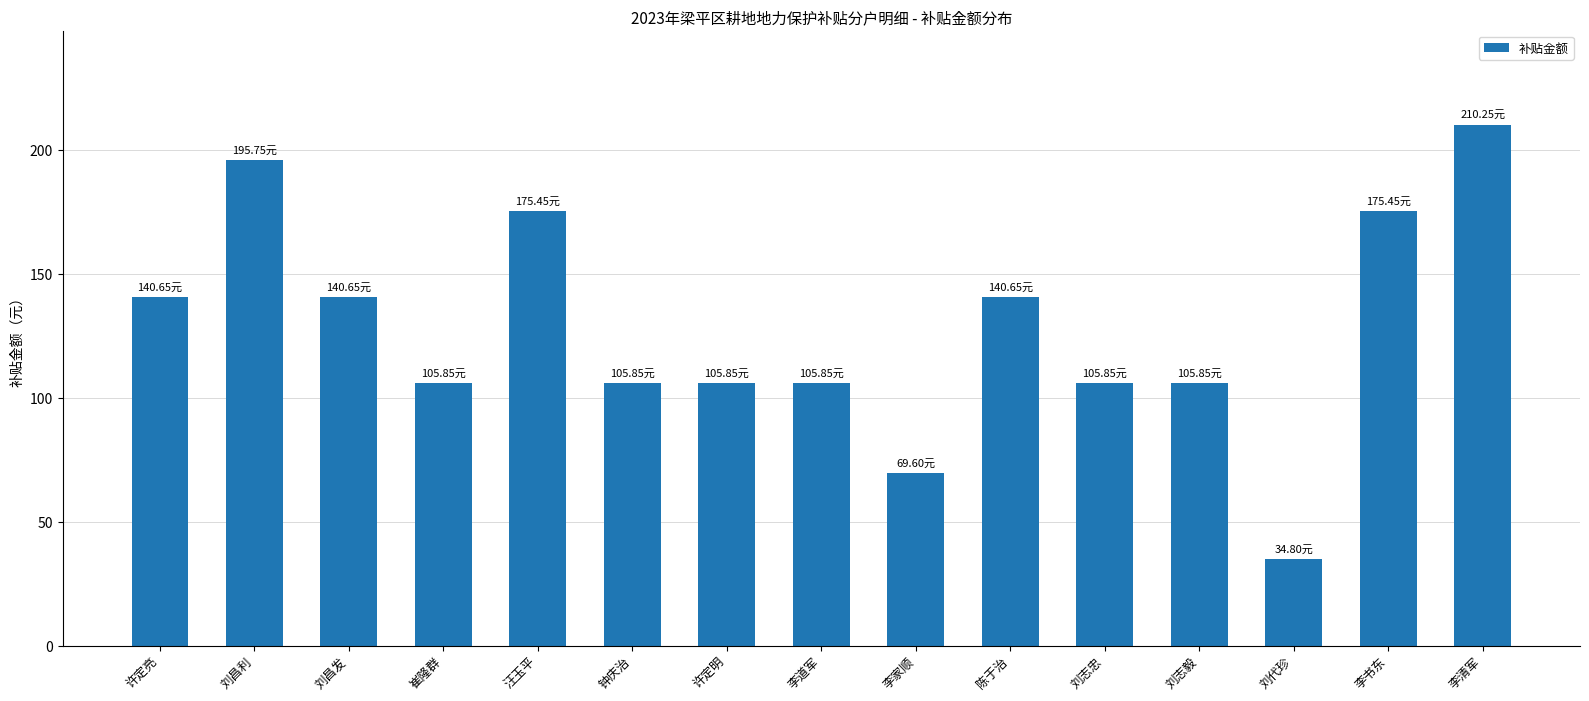

At which category does the chart reach its minimum across all series?

刘代珍